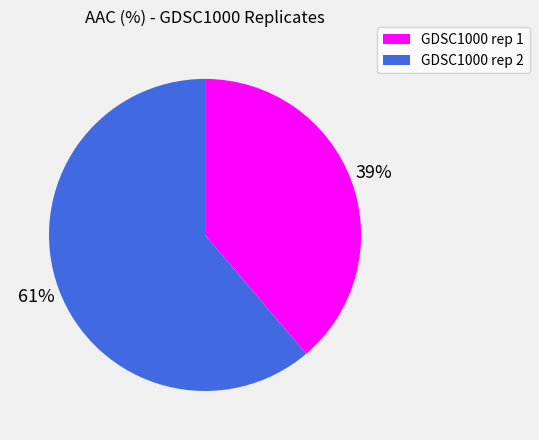

What is the largest slice in the pie chart?

GDSC1000 rep 2